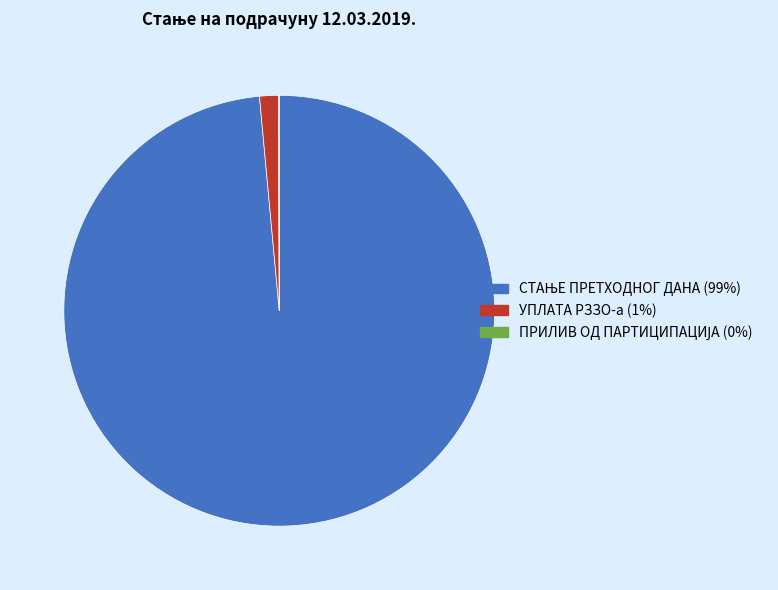

The УПЛАТА РЗЗО-а (1%) slice represents 1% of the pie. True or false?

True